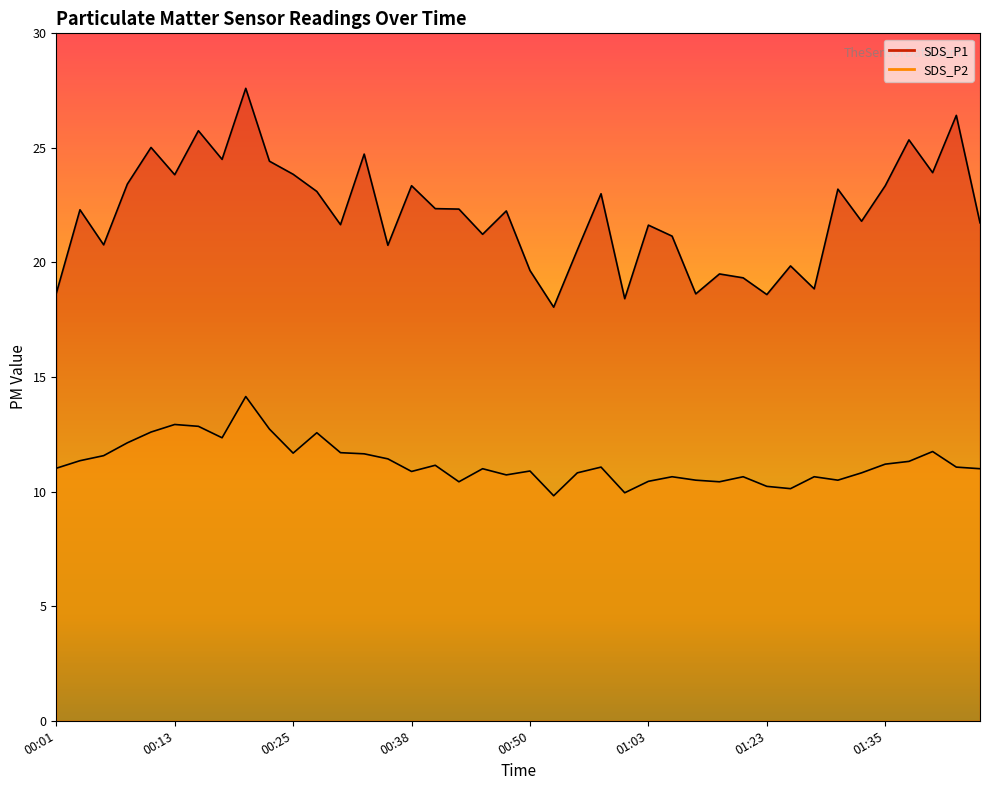

The SDS_P1 series shows 34.1 at 01:03. True or false?

False